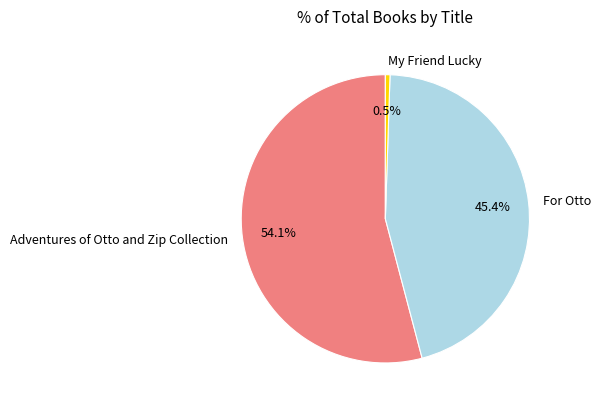

What portion of the pie excludes For Otto?

54.6%